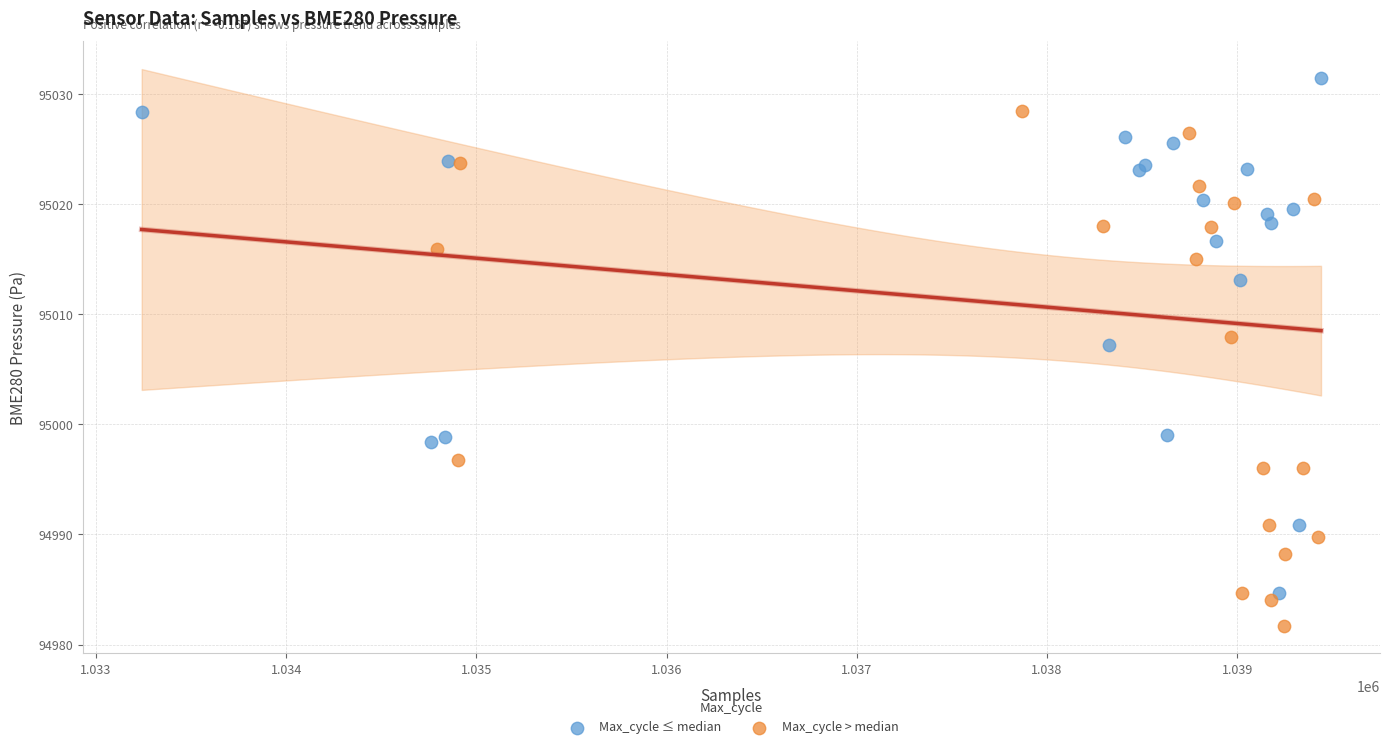

What are all the series names shown in the legend?

Max_cycle ≤ median, Max_cycle > median